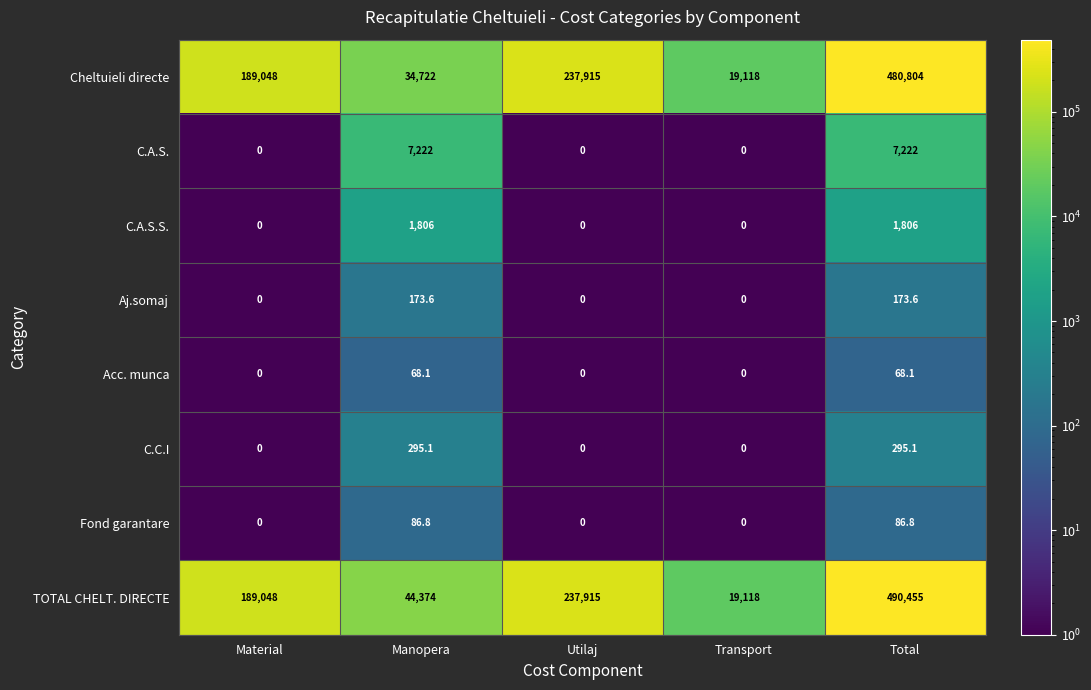

What is the difference between the highest and lowest values at Transport?

19118.0